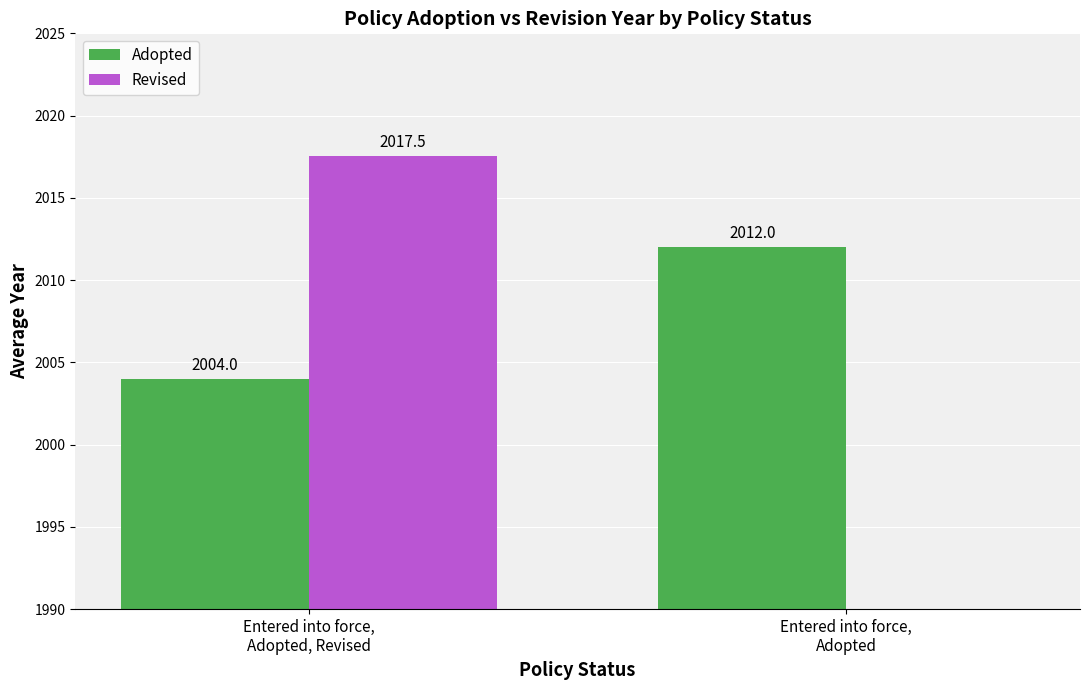

What is the difference between the maximum and minimum values in the Revised series?

2017.5